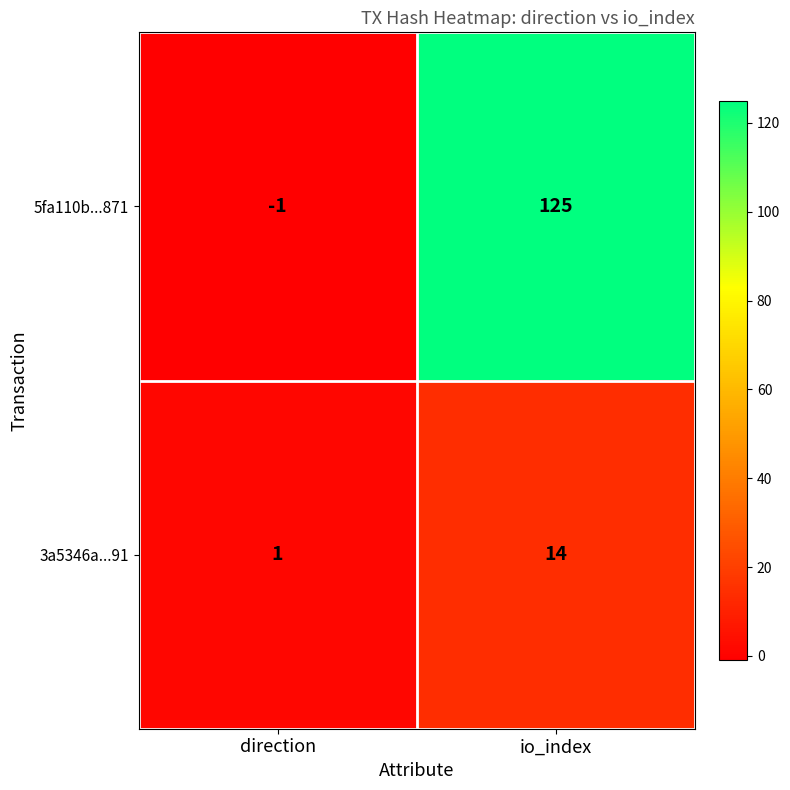

At how many categories does at least one series exceed 49?

1